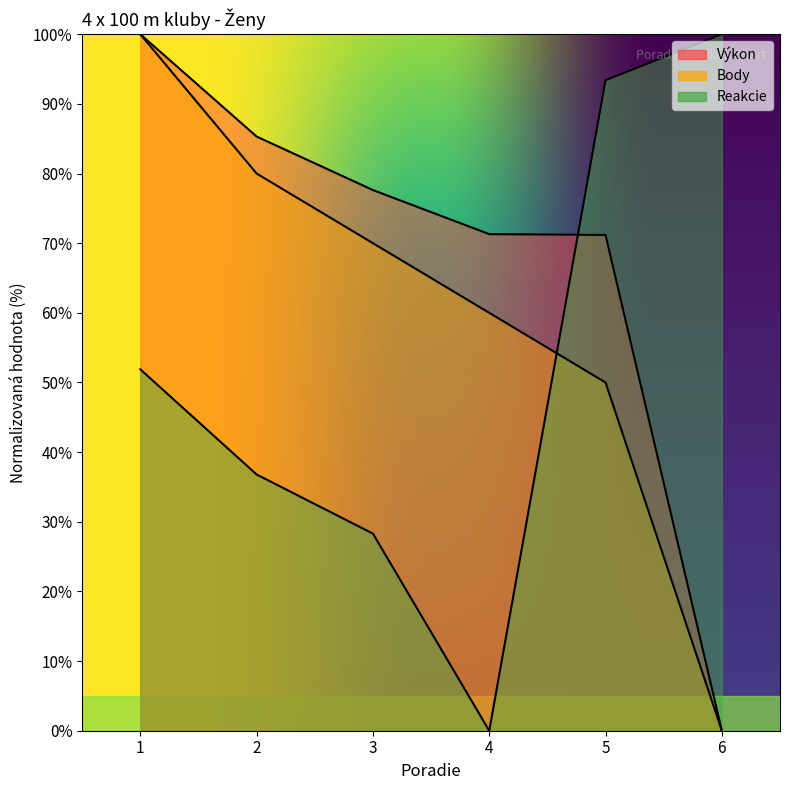

Which series has the largest total across all categories?

Výkon